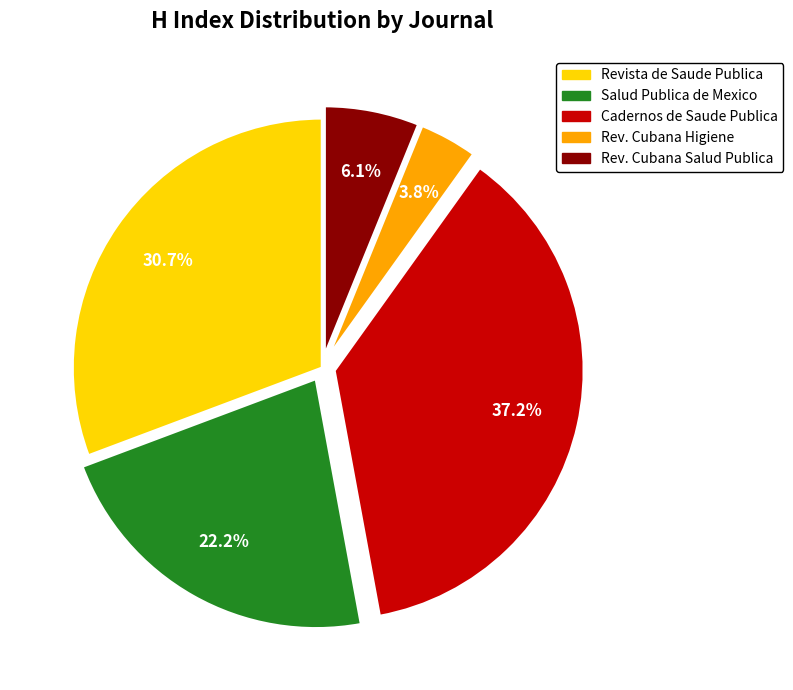

Is there a majority slice in this chart?

No